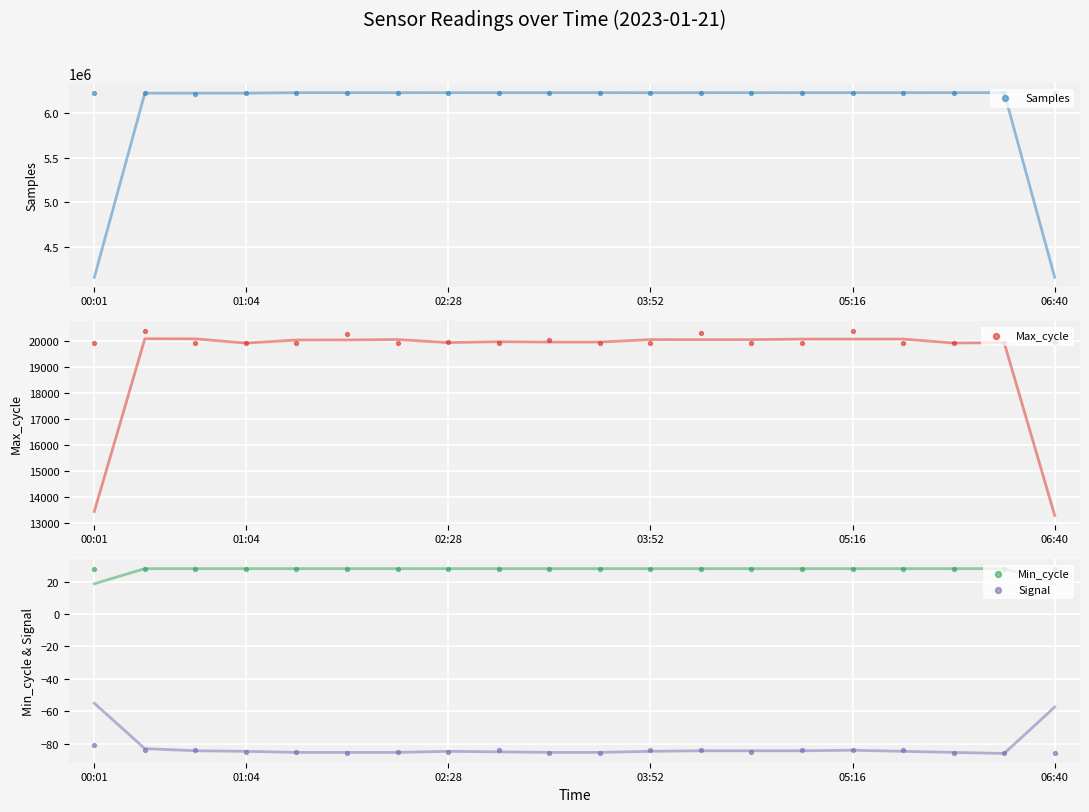

Which series reaches the minimum Y coordinate?

Signal